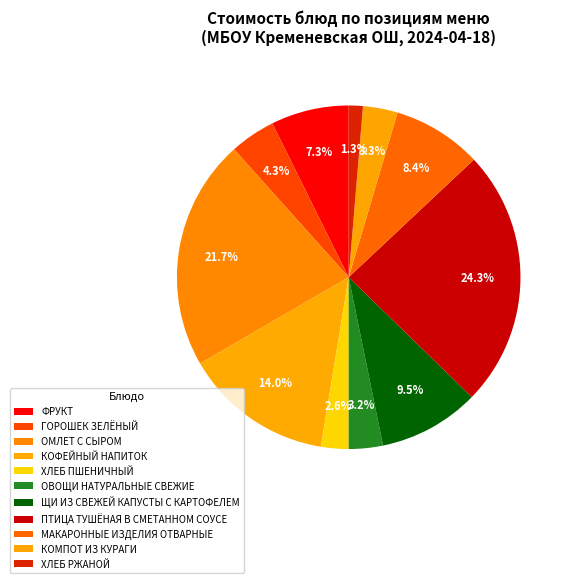

How many slices are in this pie chart?

11